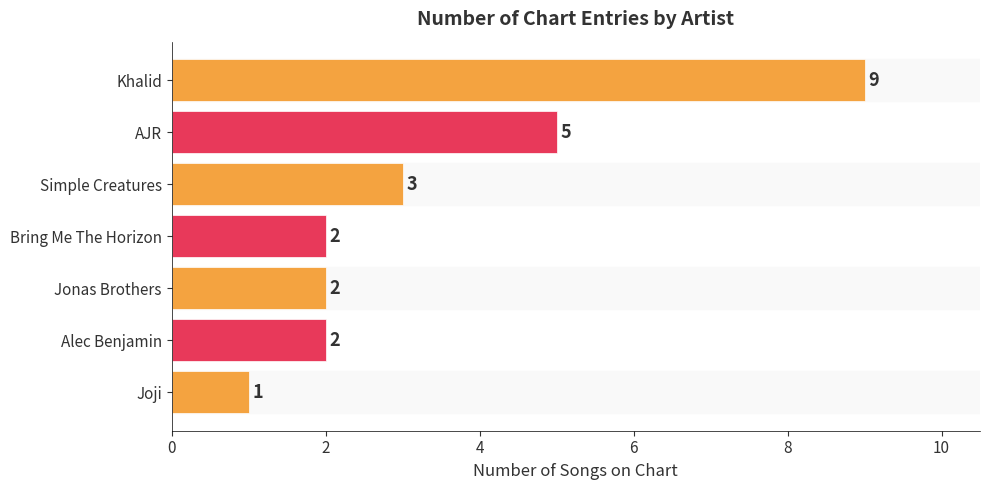

The value at Simple Creatures is 3. True or false?

True